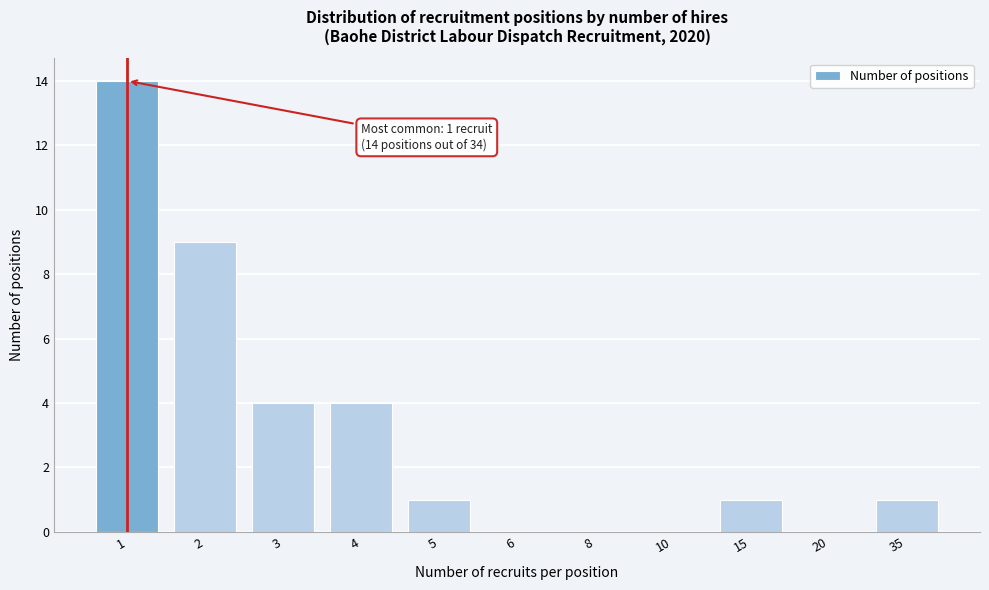

Reading right to left, extract all data points from this chart.

35=1	20=0	15=1	10=0	8=0	6=0	5=1	4=4	3=4	2=9	1=14